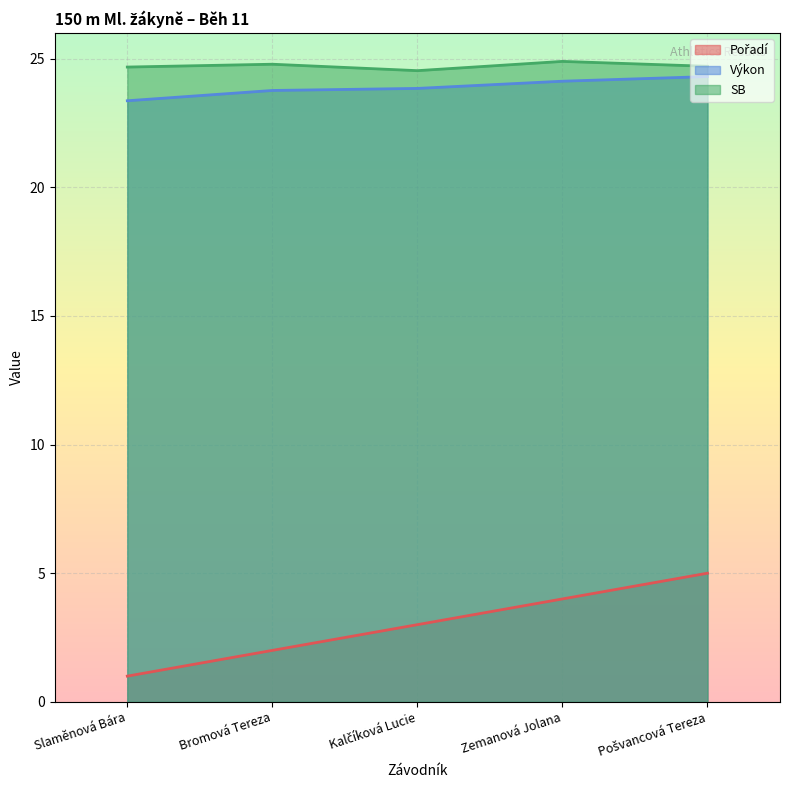

What is the total value across all series at Bromová Tereza?

50.5